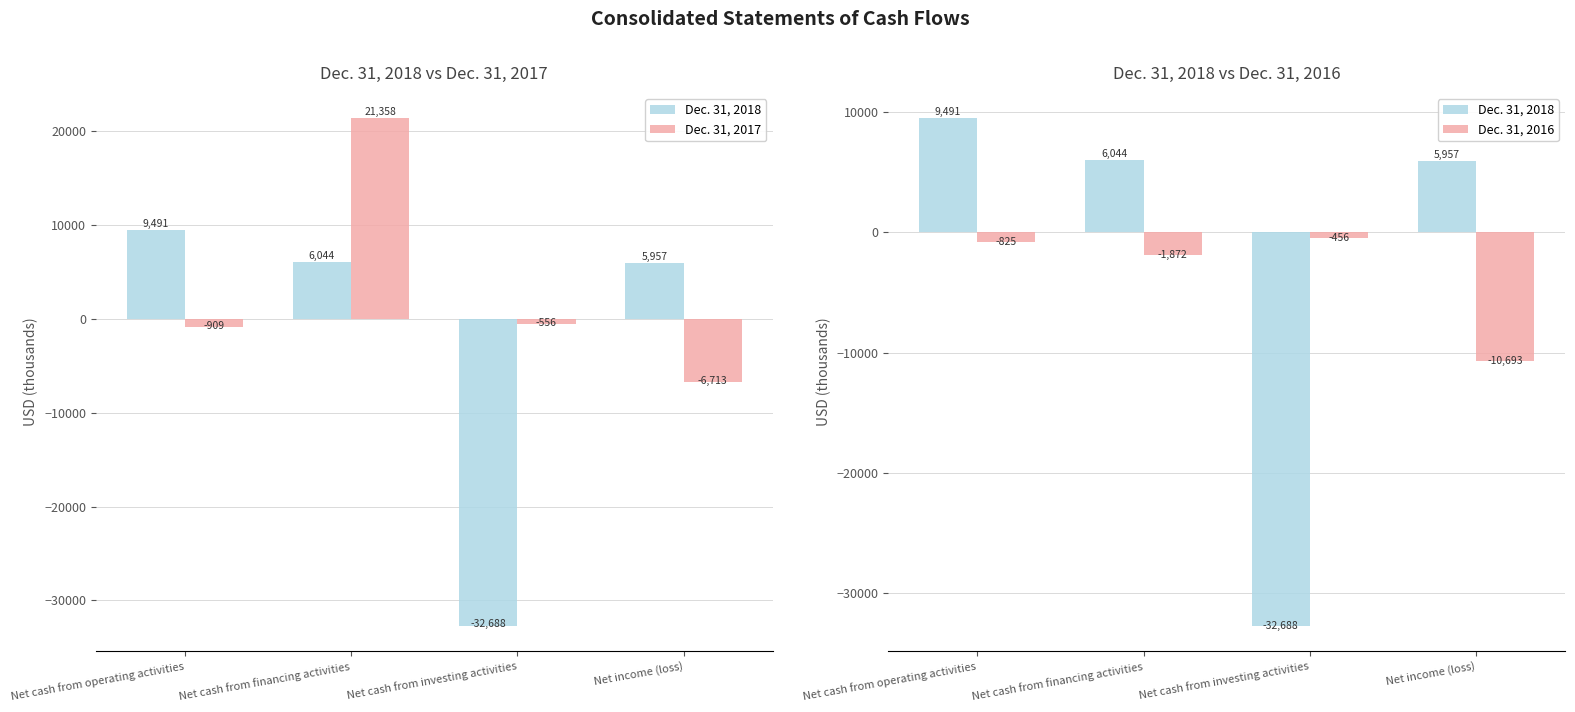

At which category is the sum across all series the highest?

Net cash from financing activities